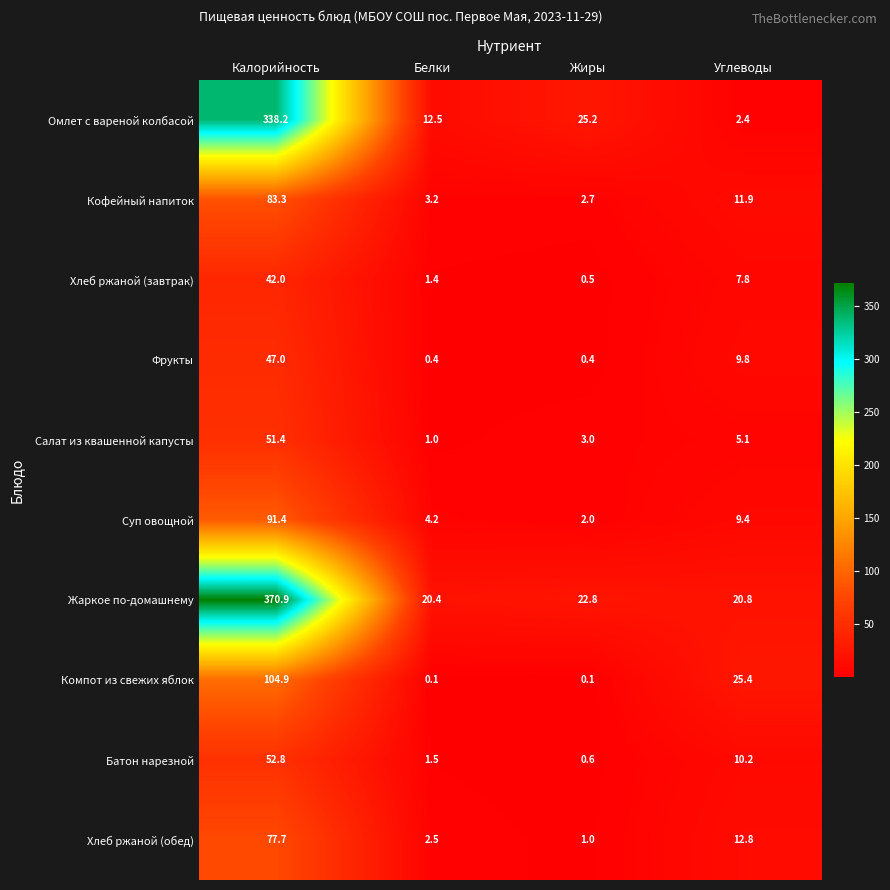

Which series has the largest total across all categories?

Жаркое по-домашнему